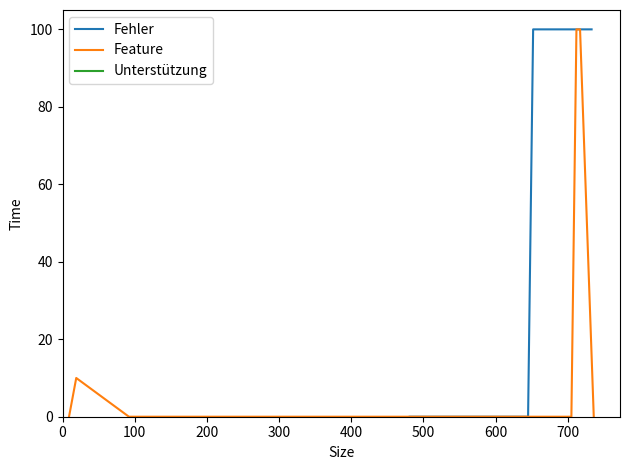

How many Fehler values are between 0 and 100?

20